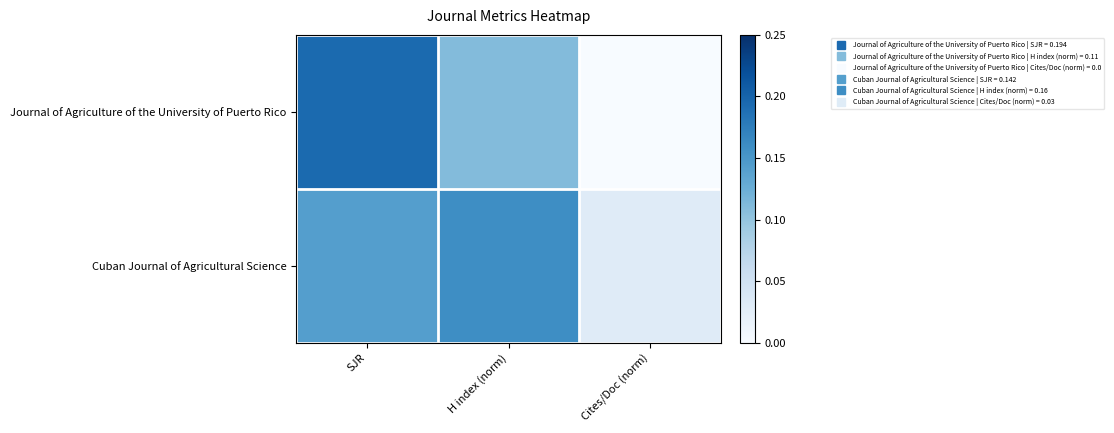

At Cites/Doc (norm), list the series in order from smallest to largest.

Journal of Agriculture of the University of Puerto Rico, Cuban Journal of Agricultural Science